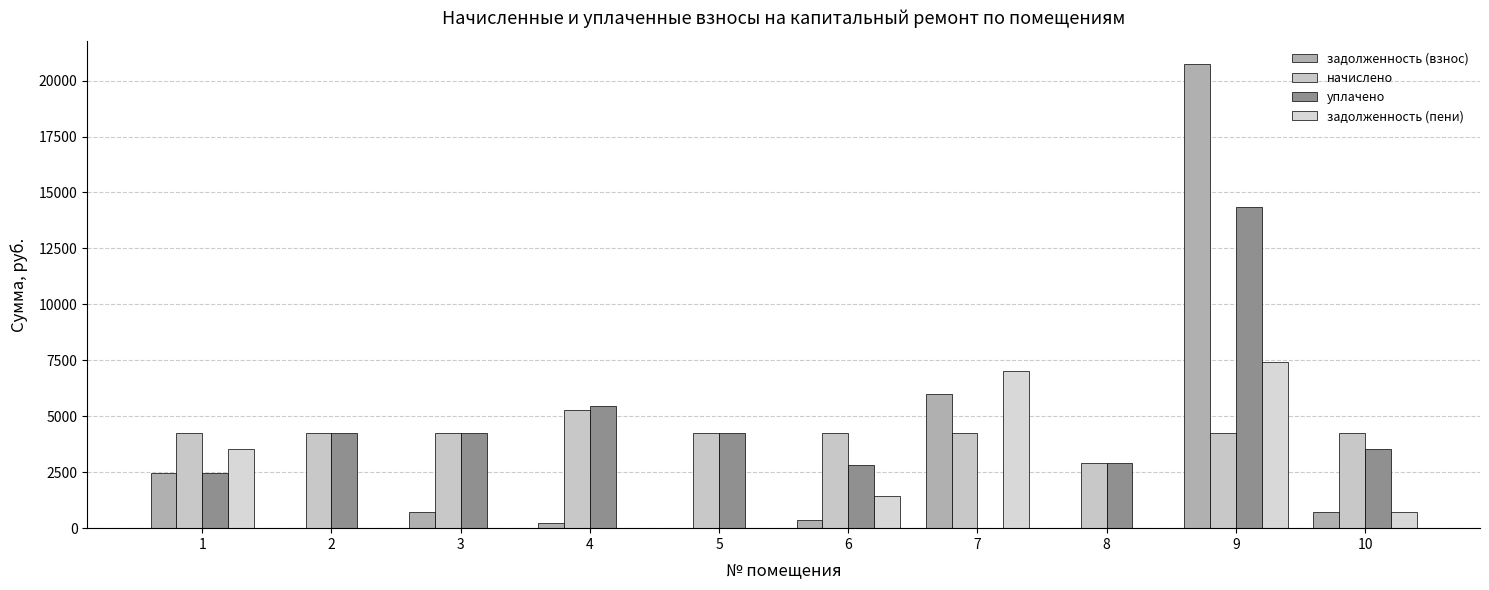

What is the difference between the уплачено values at 7 and 5?

4264.6